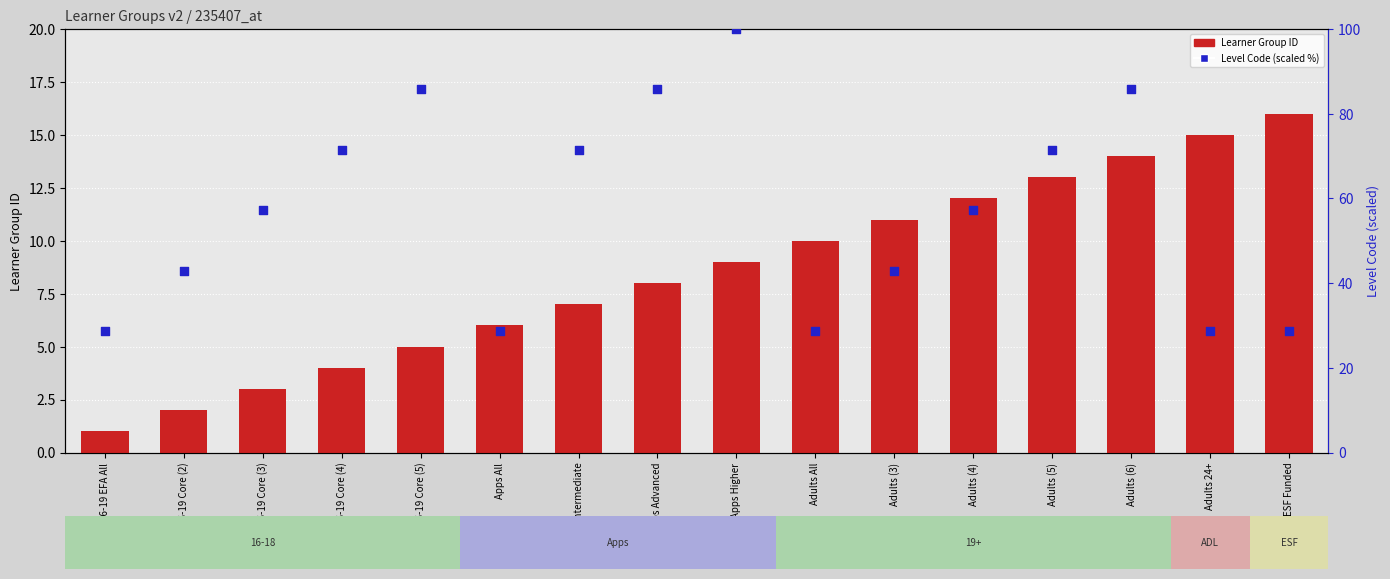

Is the value of Learner Group ID at Apps All greater than the value of Level Code (scaled %) at Apps Advanced?

No